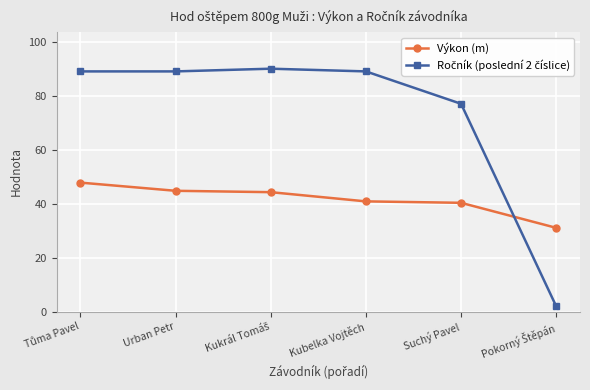

Is it true that Výkon (m) equals 44.8 at Urban Petr?

True